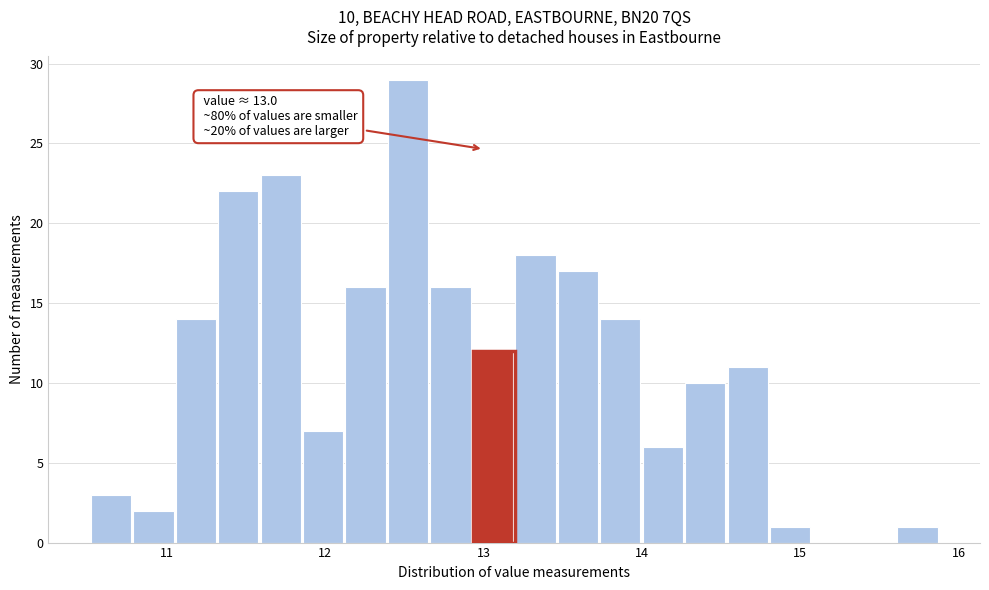

Read against the x-axis, roughly where is the centre of the tallest bar?

12.5